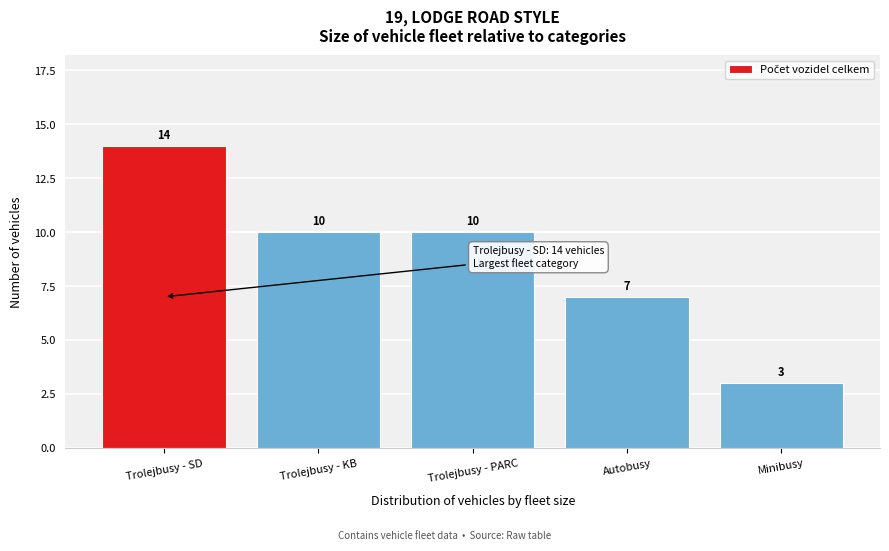

Reading right to left, list all the values displayed in this chart.

3	7	10	10	14